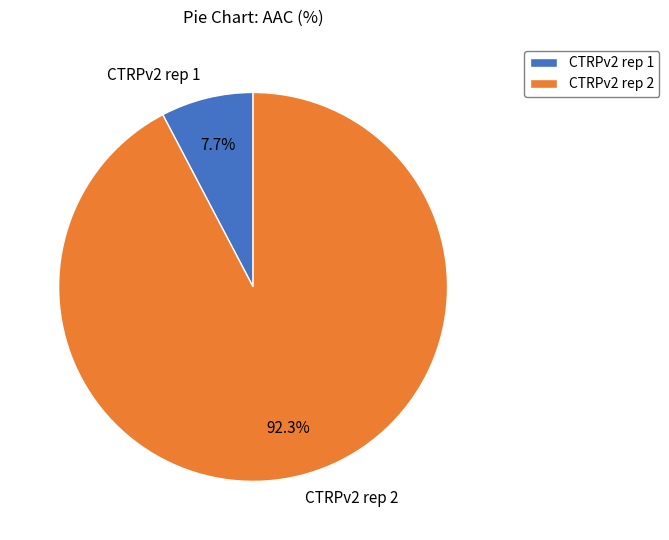

To the nearest percent, what percentage of the pie is CTRPv2 rep 2?

92%